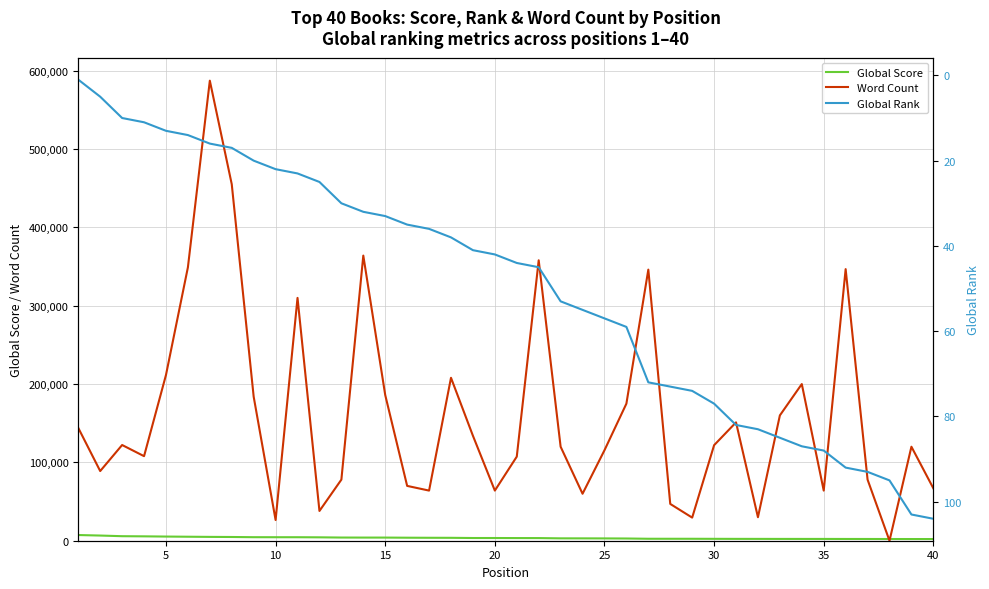

Reading left to right, extract all data points from this chart.

Global Score: 7264	6603	5778	5586	5313	5100	4891	4760	4506	4467	4462	4336	4062	4012	4007	3849	3756	3707	3464	3456	3381	3361	3031	3002	2950	2830	2502	2486	2476	2417	2359	2342	2307	2293	2291	2247	2226	2179	2151	2149
Word Count: 144000	88942	122189	107945	211591	349000	587287	455125	183858	26429	310000	38000	78000	364000	186000	70000	64000	208000	134000	64000	107349	358000	120000	59960	115500	175000	346089	46972	29500	121961	151097	30000	160000	200000	64000	346733	78000	0	120000	66922
Global Rank: 1	5	10	11	13	14	16	17	20	22	23	25	30	32	33	35	36	38	41	42	44	45	53	55	57	59	72	73	74	77	82	83	85	87	88	92	93	95	103	104